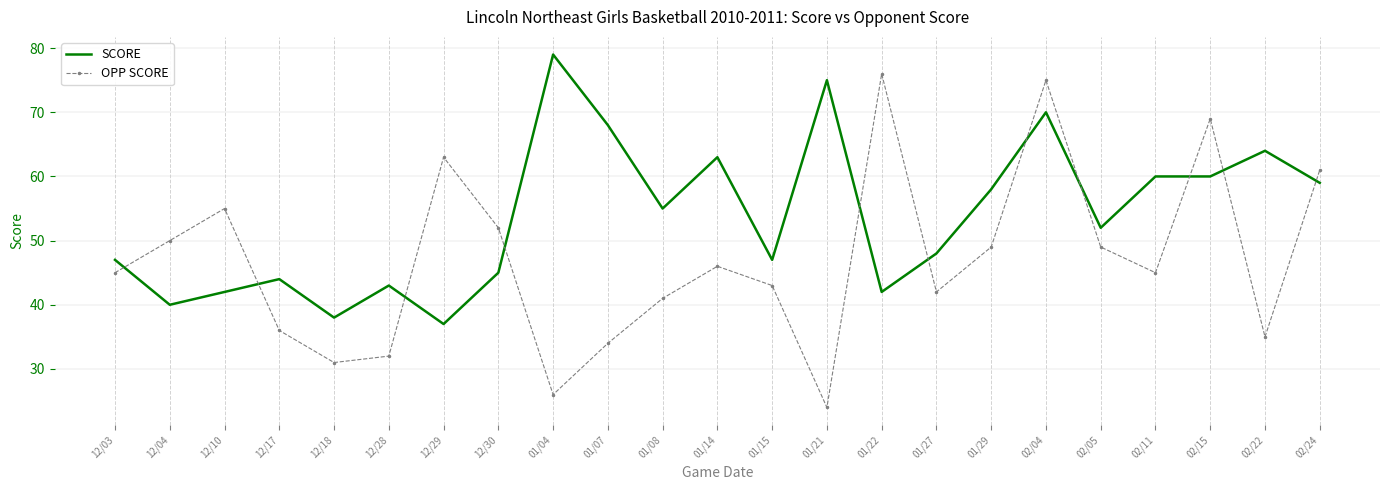

Which series has the largest range (max minus min)?

OPP SCORE